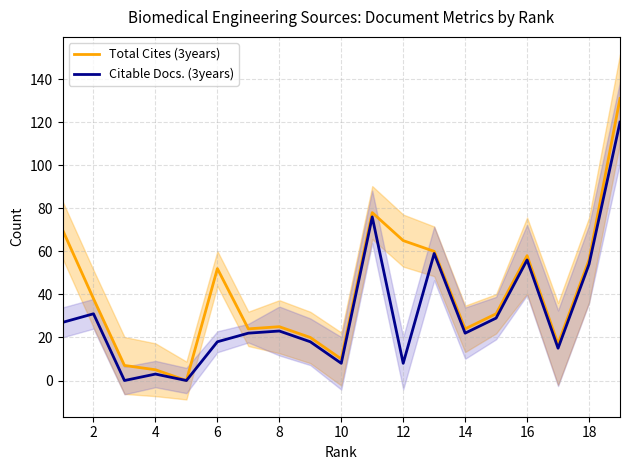

Is the value of Total Cites (3years) at 4 greater than the value of Citable Docs. (3years) at 16?

No